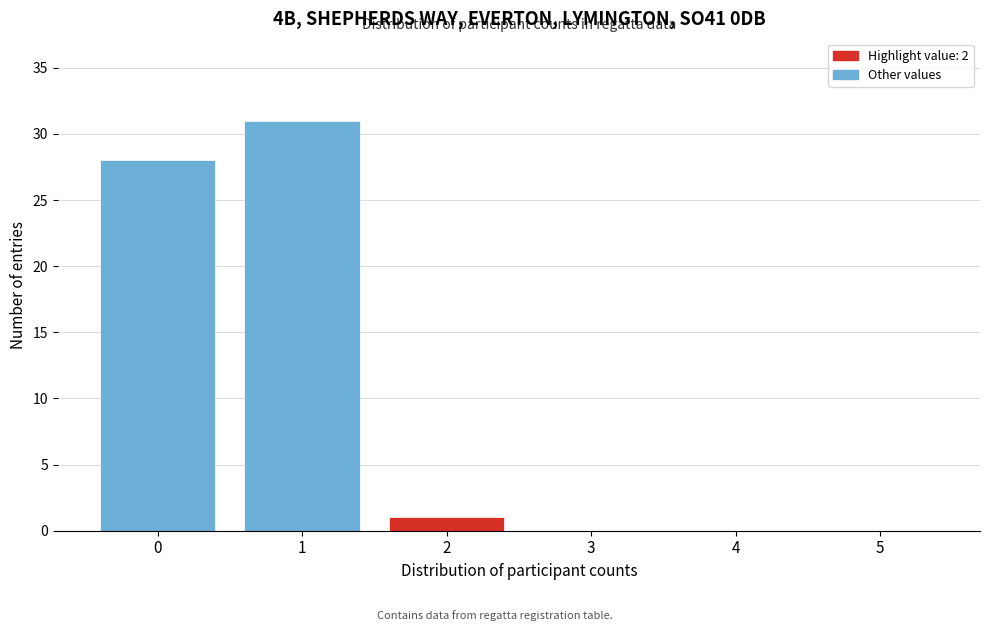

Reading left to right, what are all the values shown in this chart?

0=28	1=31	2=1	3=0	4=0	5=0